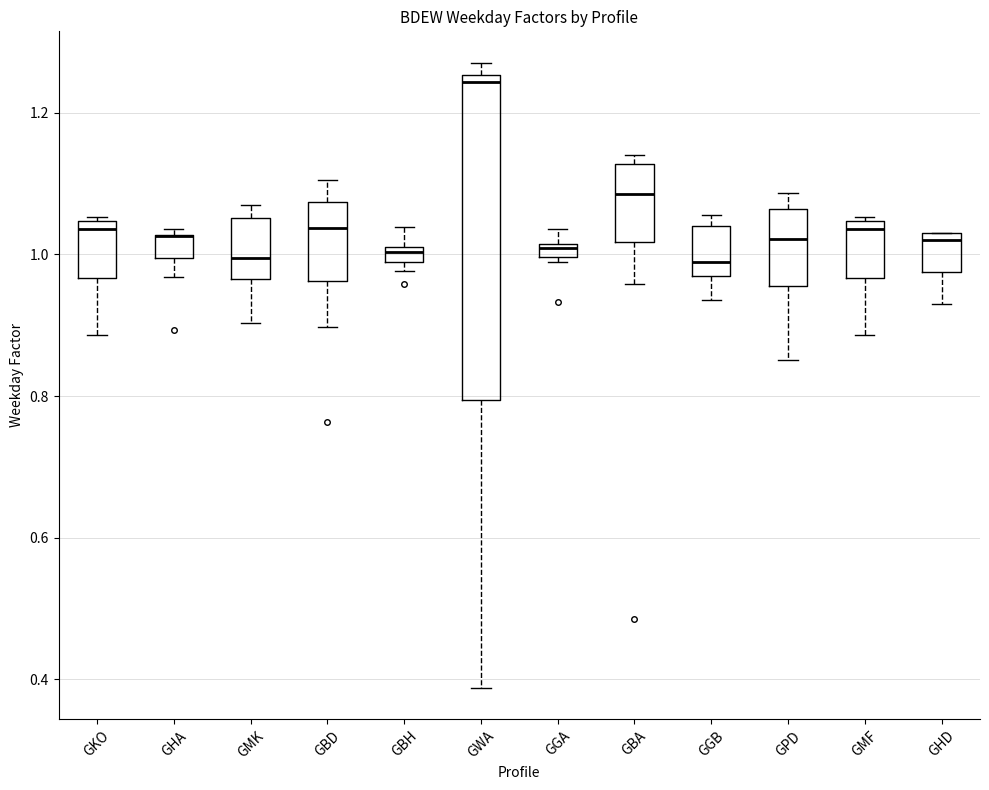

Where is the upper edge of the box for GPD on the y-axis? The values are not printed on the chart, so give them approximately, as read against the axis.

1.06